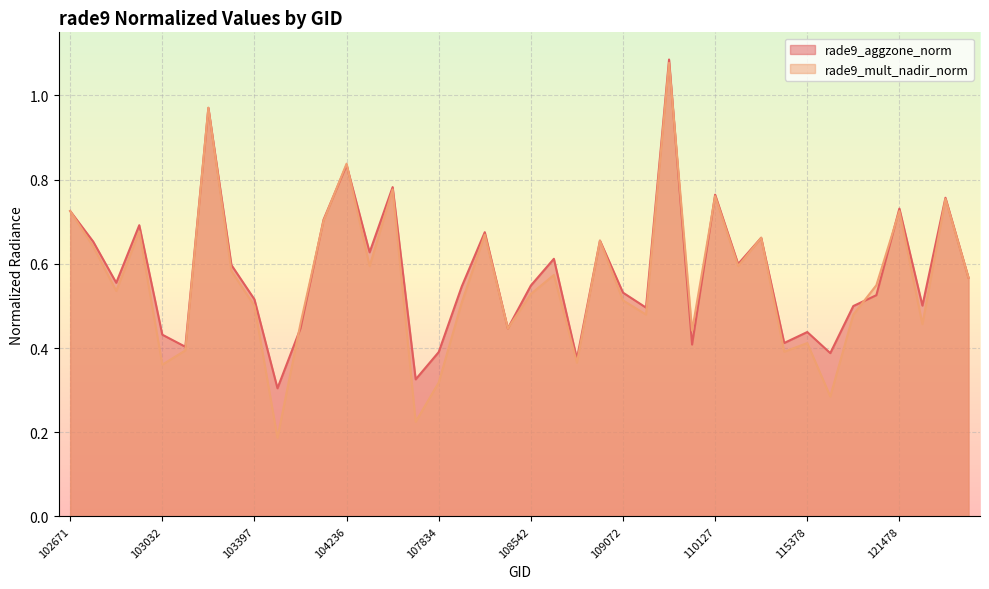

In rade9_mult_nadir_norm, how many points are lower than both neighbors (excluding endpoints)?

13